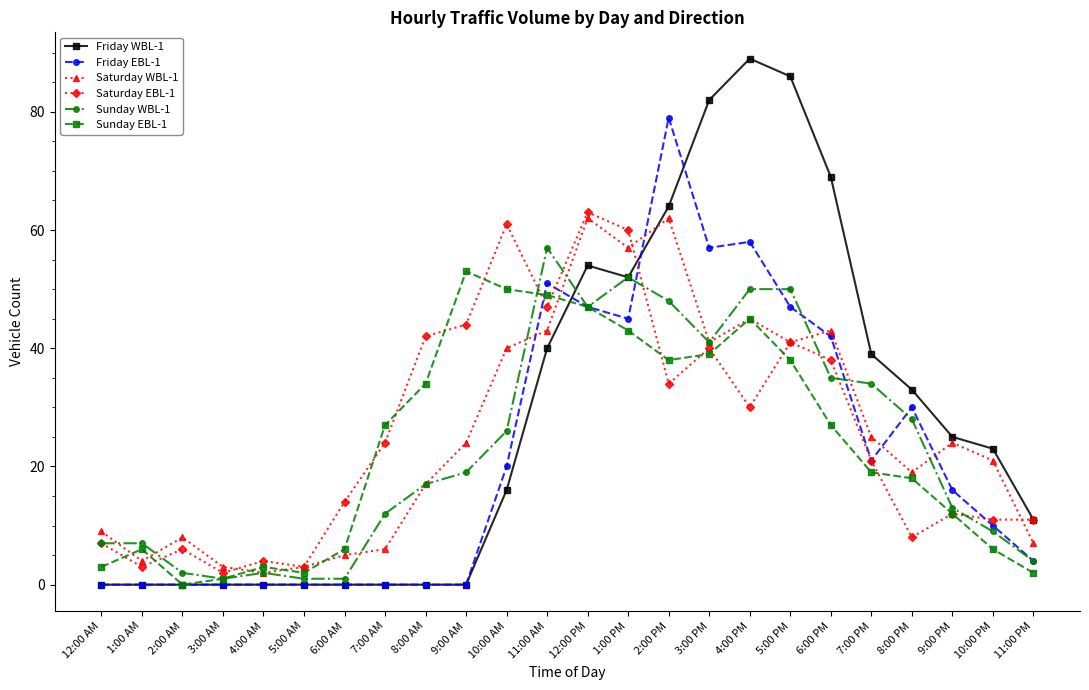

At which category does Saturday EBL-1 reach its first local valley?

1:00 AM